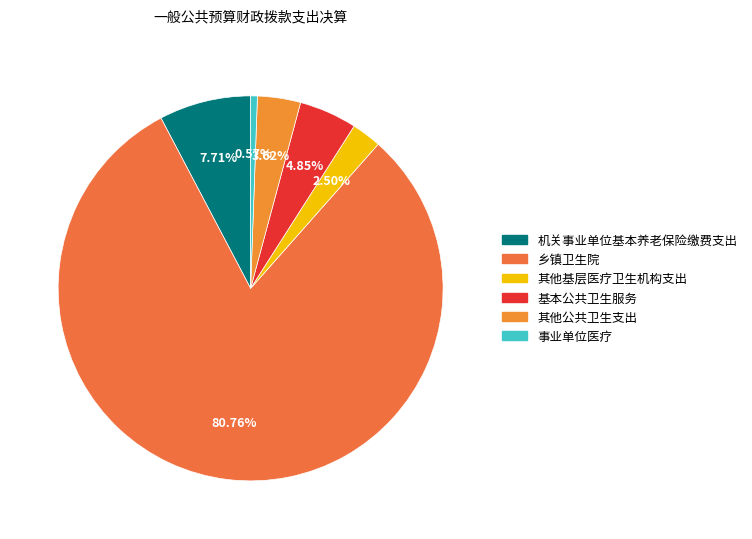

What is the smallest slice in the pie chart?

事业单位医疗